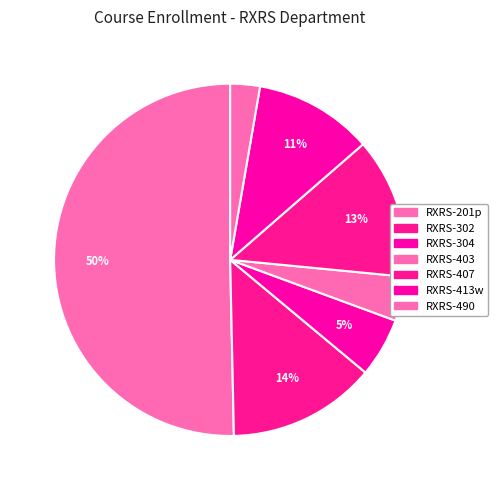

Is it true that RXRS-403 is 4% of the pie?

True